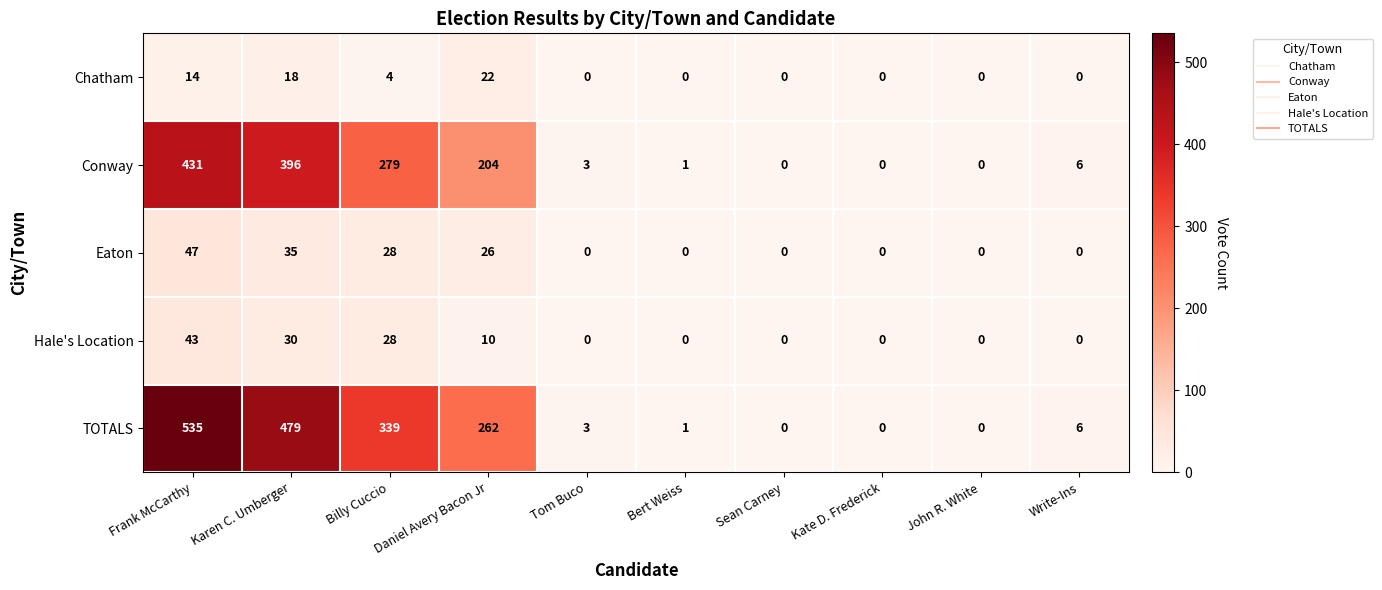

Where does the TOTALS series first go above 6?

Frank McCarthy